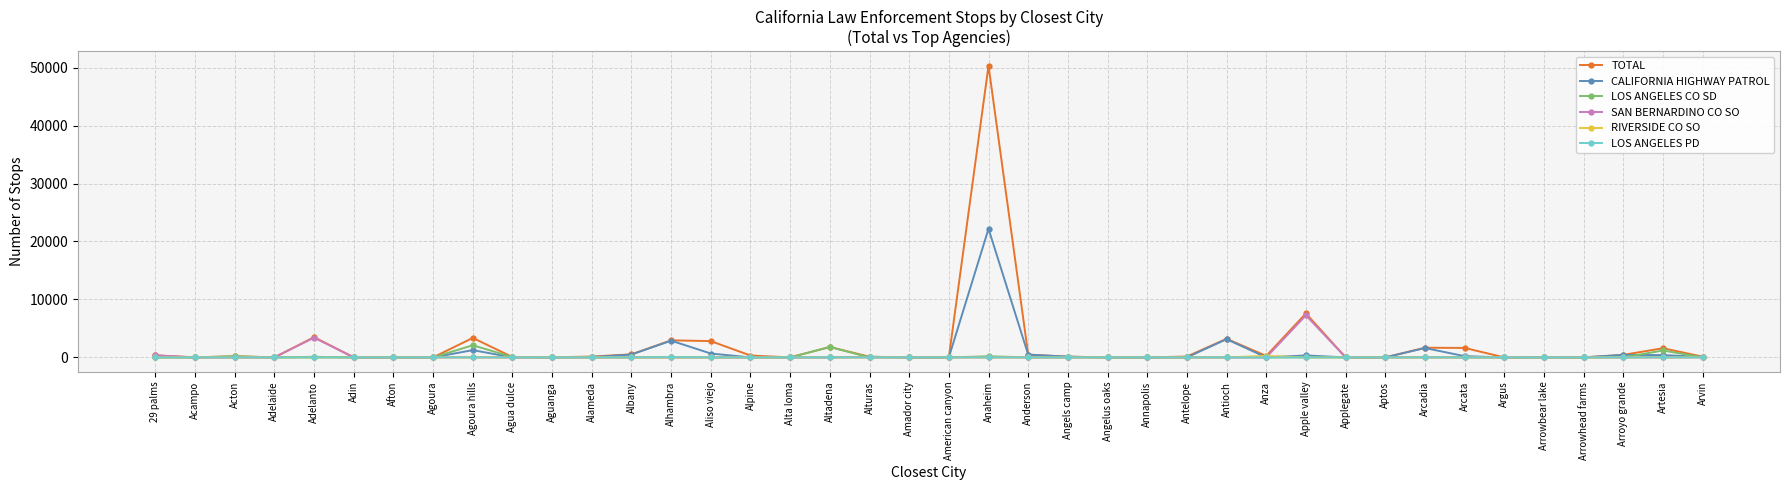

True or false: CALIFORNIA HIGHWAY PATROL has more than 1 points higher than both neighbors.

True